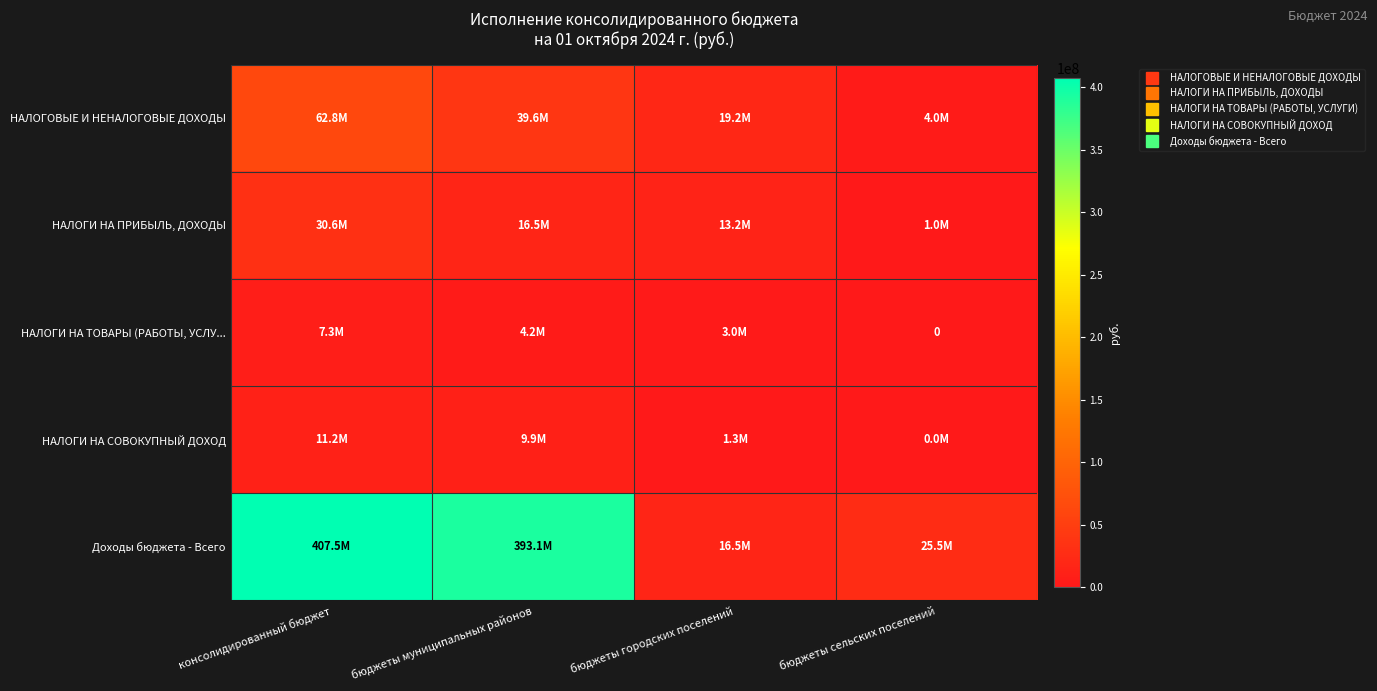

What is the highest value of the НАЛОГИ НА ПРИБЫЛЬ, ДОХОДЫ series?

30640937.1